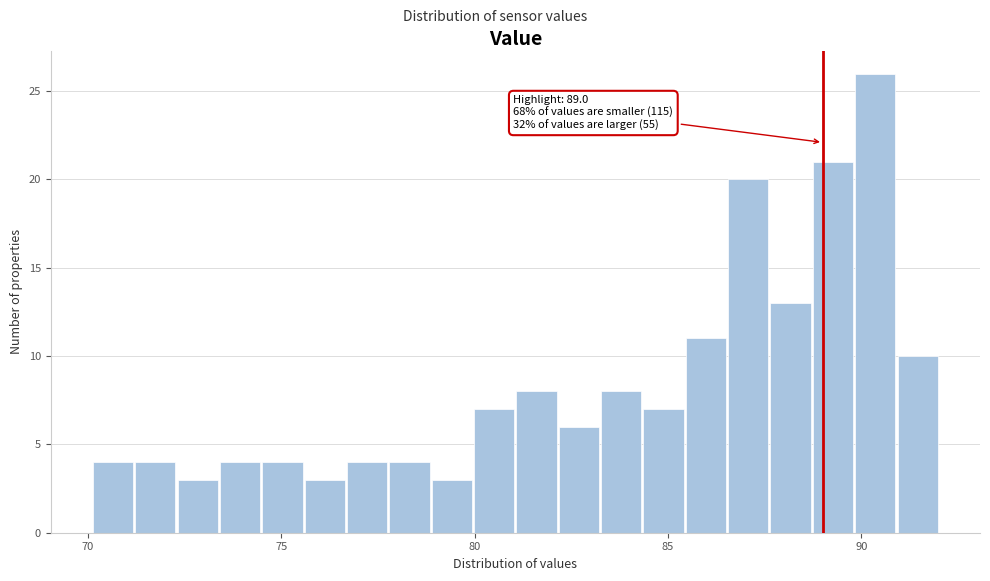

Around what value on the x-axis is the tallest bar? Give the approximate position of its centre, as read against the axis.

90.5